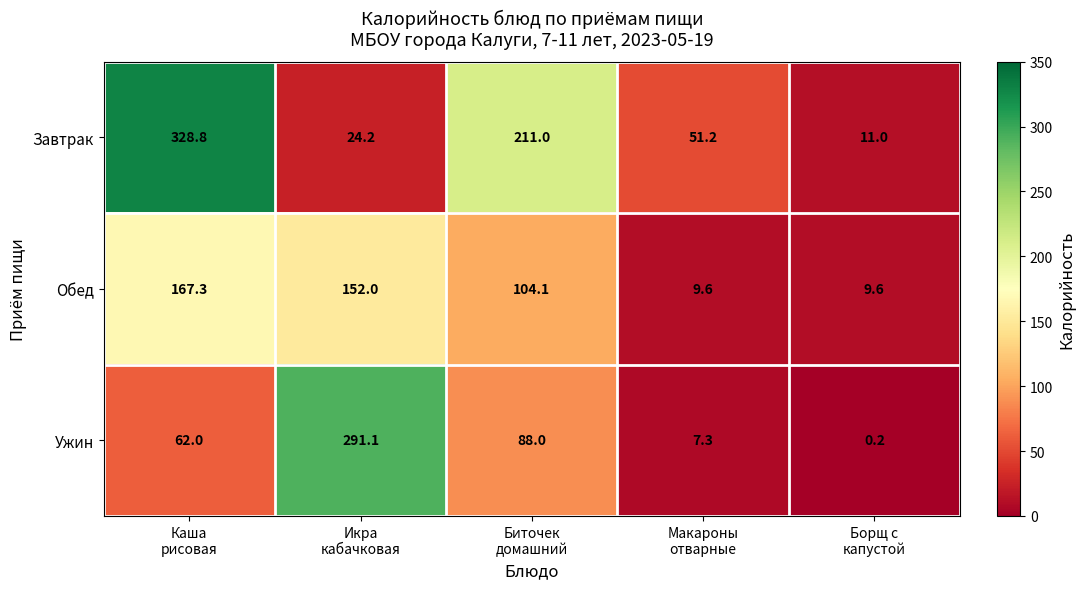

What is the highest value of the Обед series?

167.3